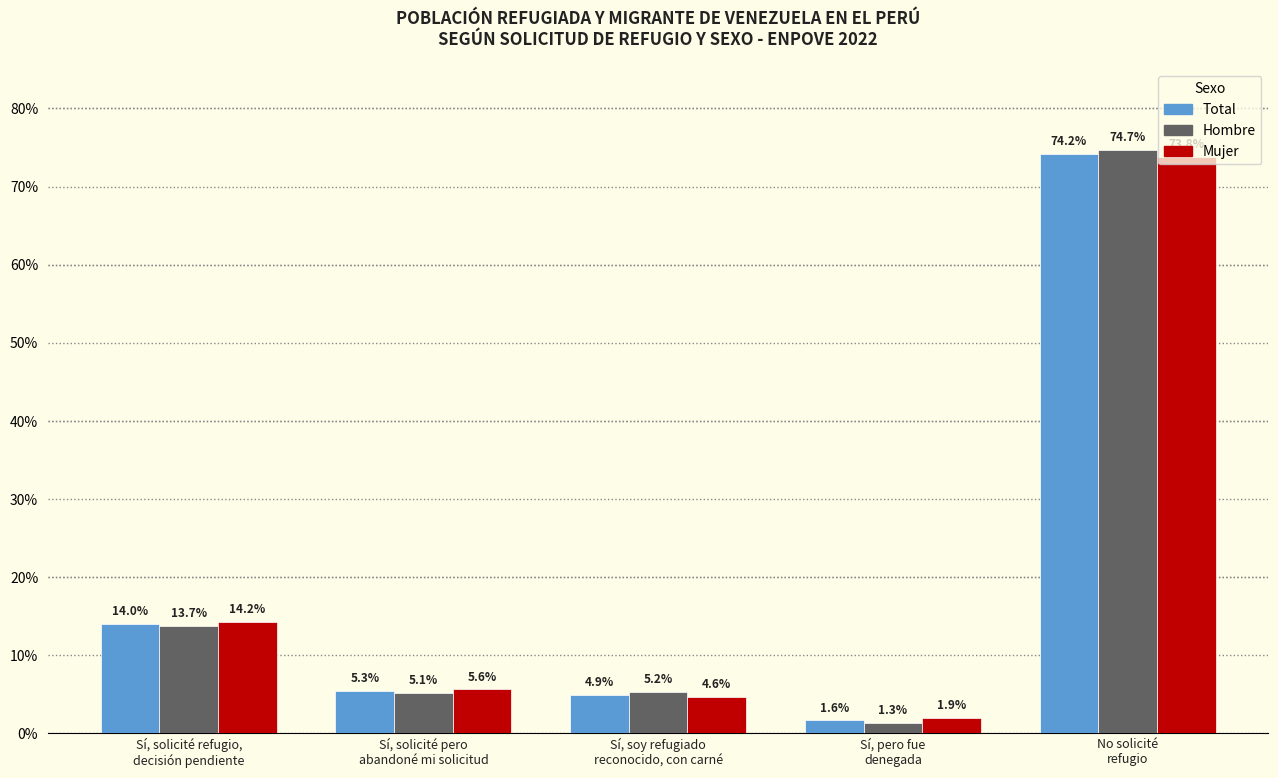

At which label is Total closest to 37?

Sí, solicité refugio,
decisión pendiente